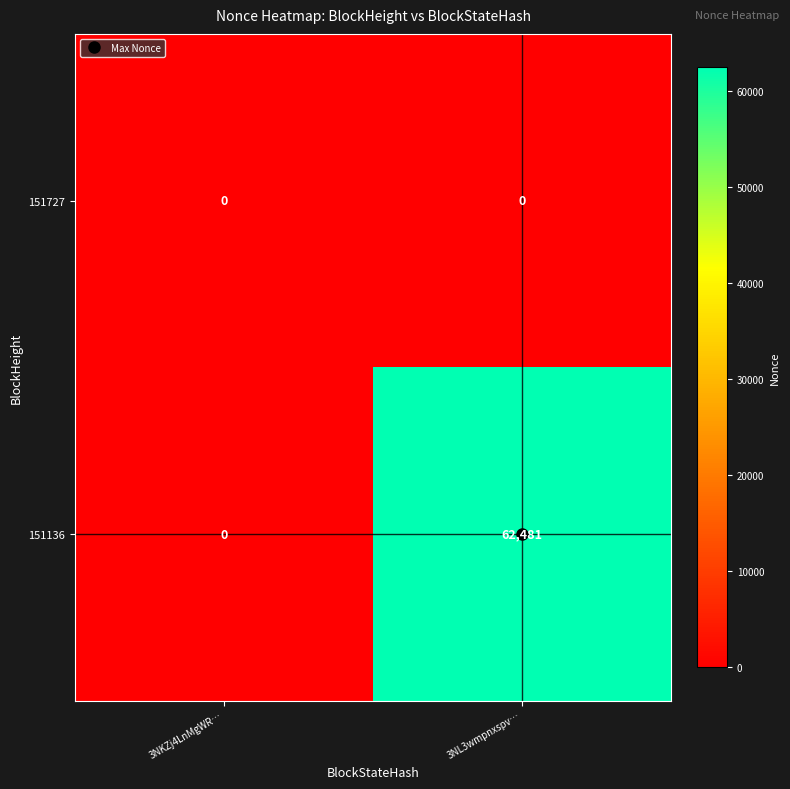

Which series changed the most between 3NKZj4LnMgWR… and 3NL3wmpnxspv…?

151136